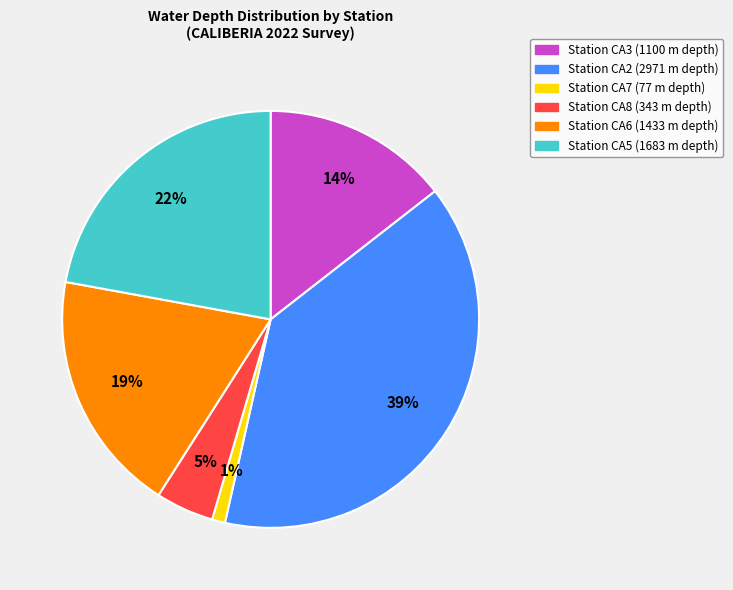

To the nearest percent, what is the average slice percentage?

17%